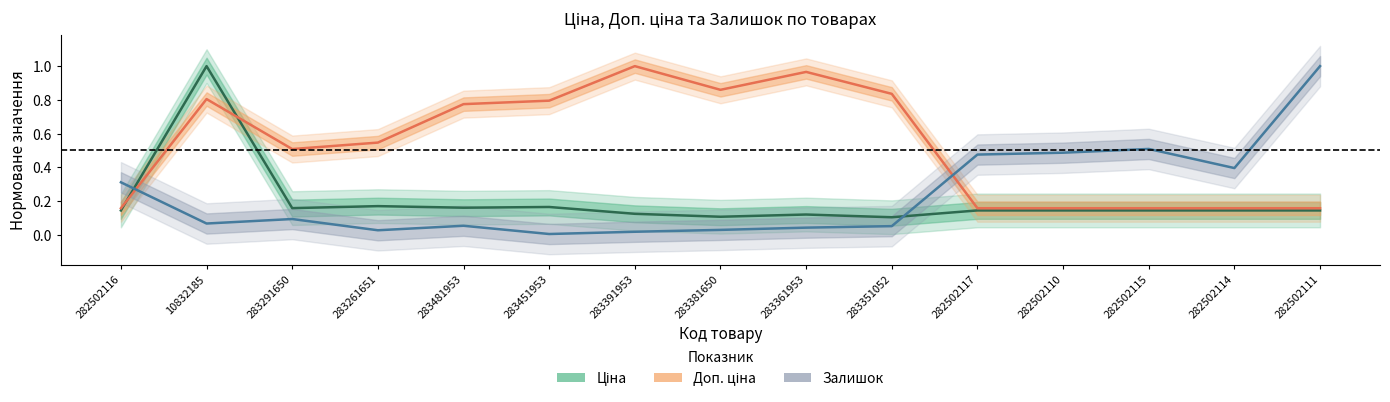

True or false: Ціна and Залишок cross at least once.

True